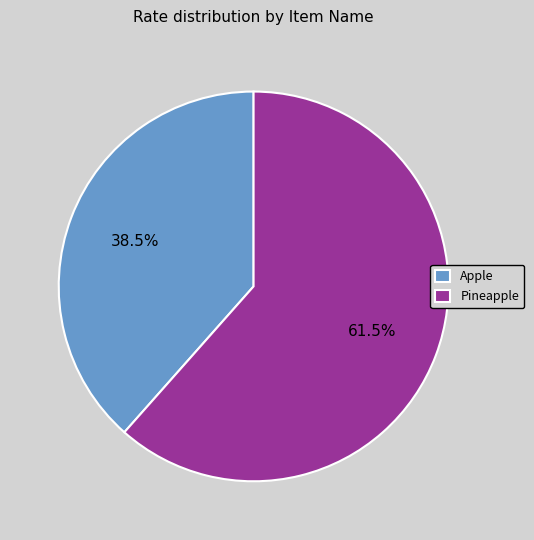

Which slice is the smallest?

Apple